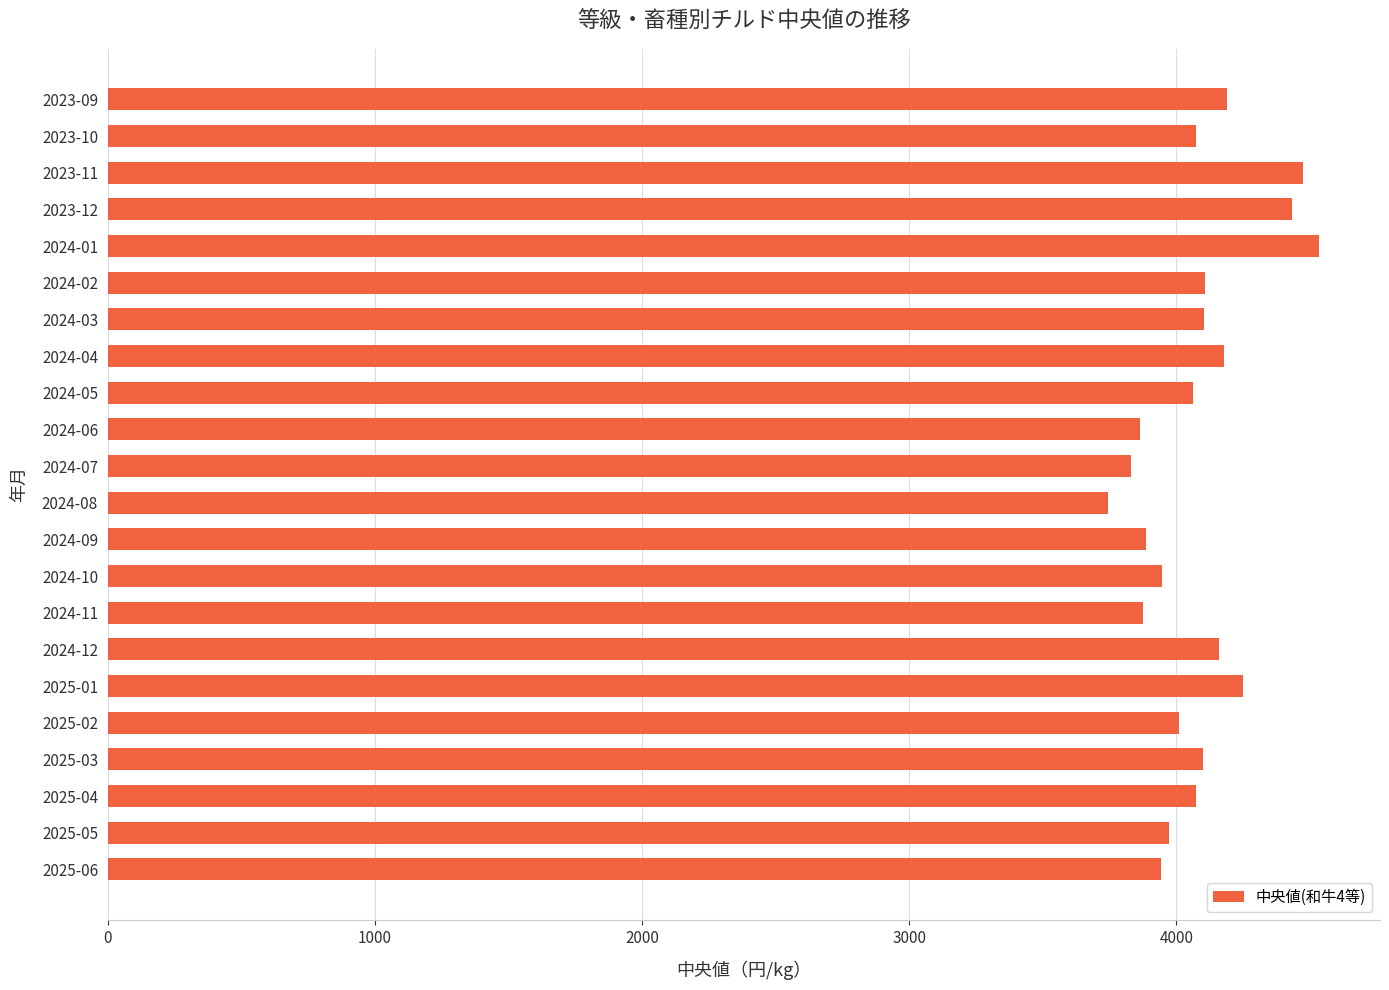

What is the minimum value shown in the chart?

3745